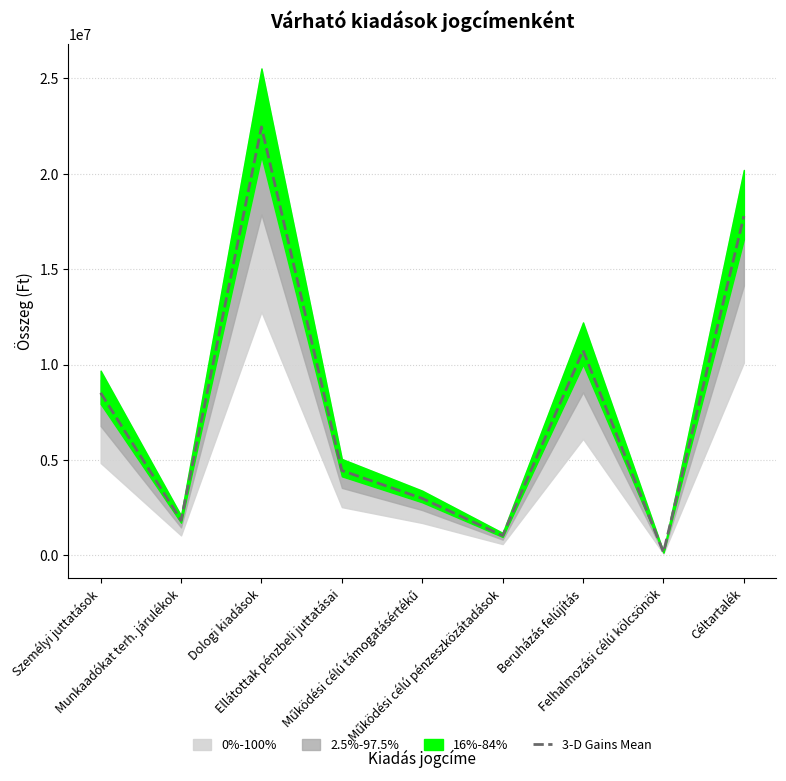

Does the chart have visible grid lines?

Yes